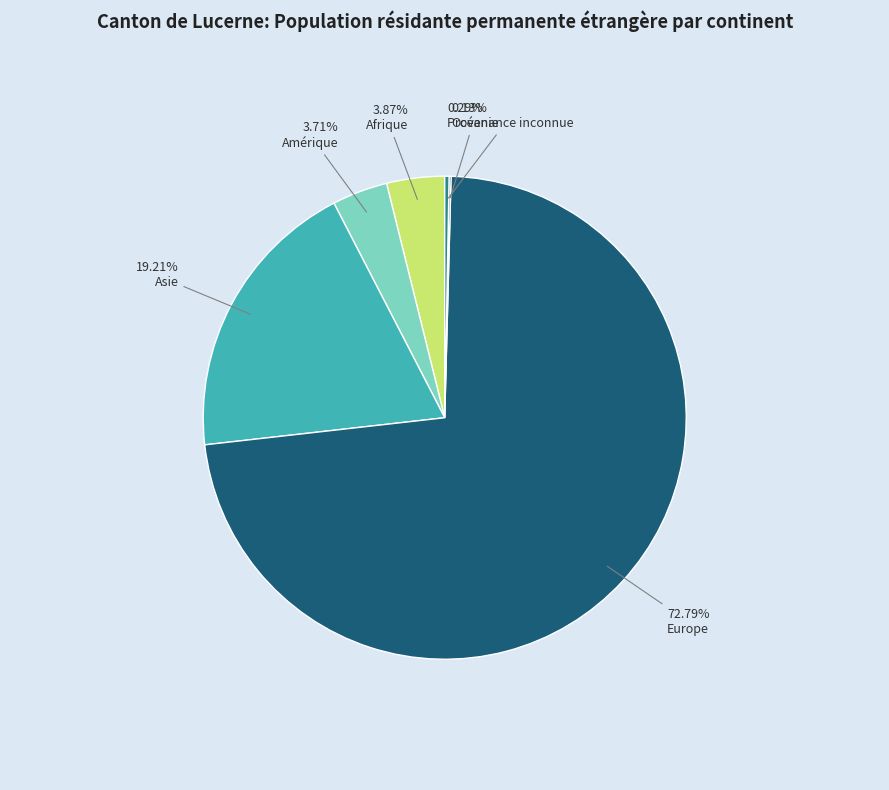

Do Provenance inconnue and Amérique together represent more than half of the pie?

No